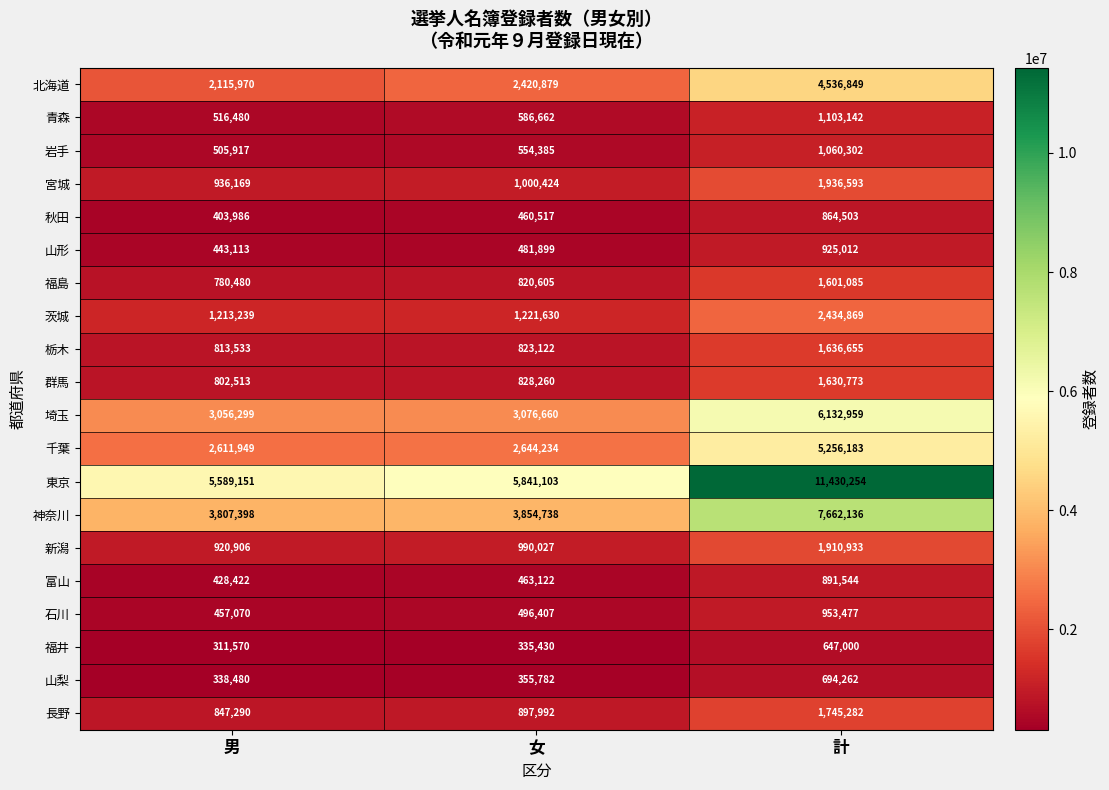

Which label corresponds to the smallest value in the chart?

男